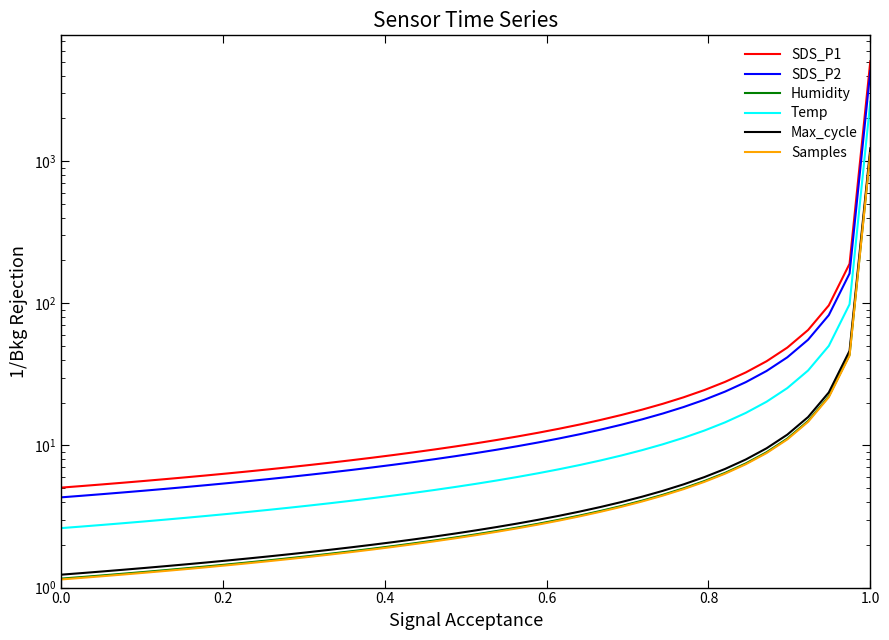

How many values in the Temp series are below 5?

19